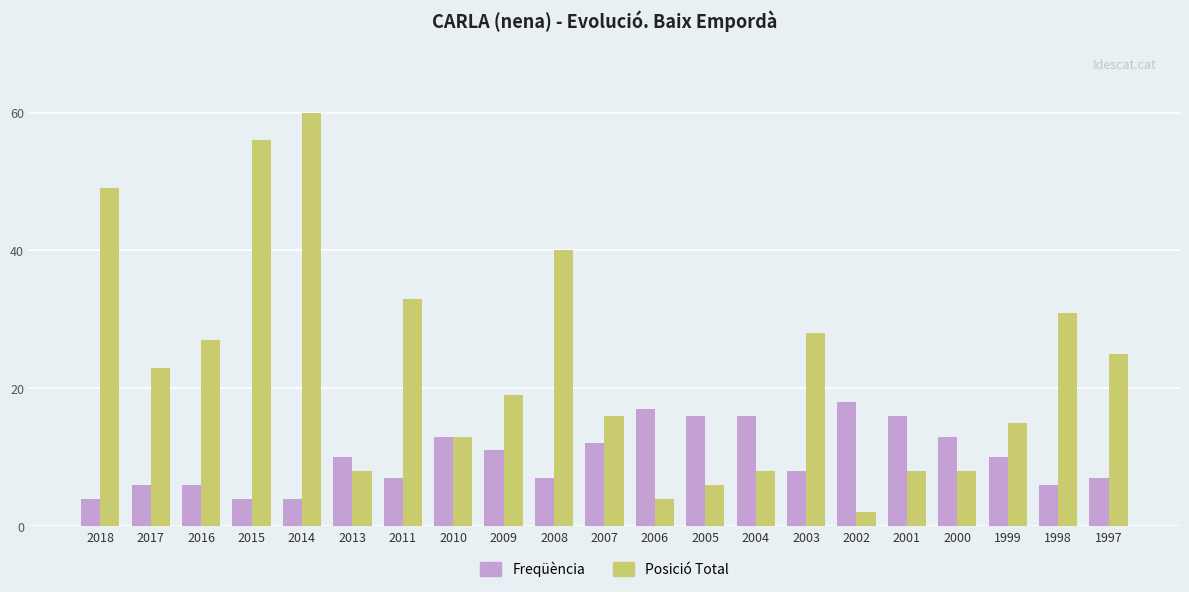

Reading left to right, what are all the values shown in this chart?

Freqüència: 4	6	6	4	4	10	7	13	11	7	12	17	16	16	8	18	16	13	10	6	7
Posició Total: 49	23	27	56	60	8	33	13	19	40	16	4	6	8	28	2	8	8	15	31	25